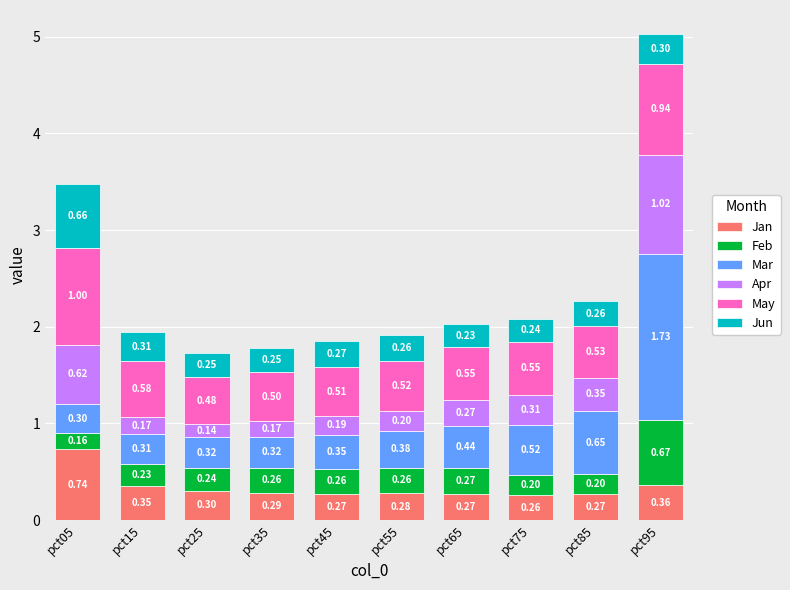

What is the total value across all series at pct65?

2.0